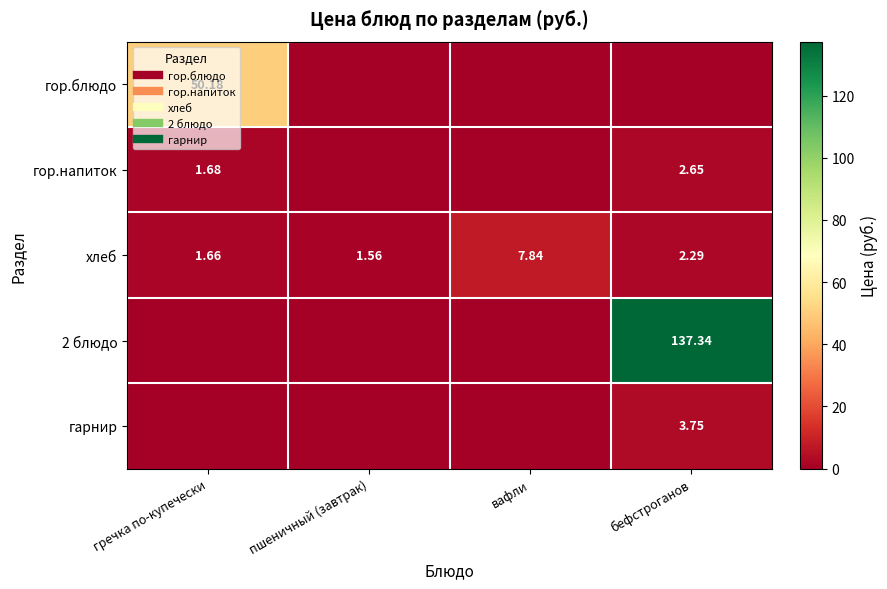

At which label is гор.блюдо closest to 25?

пшеничный (завтрак)